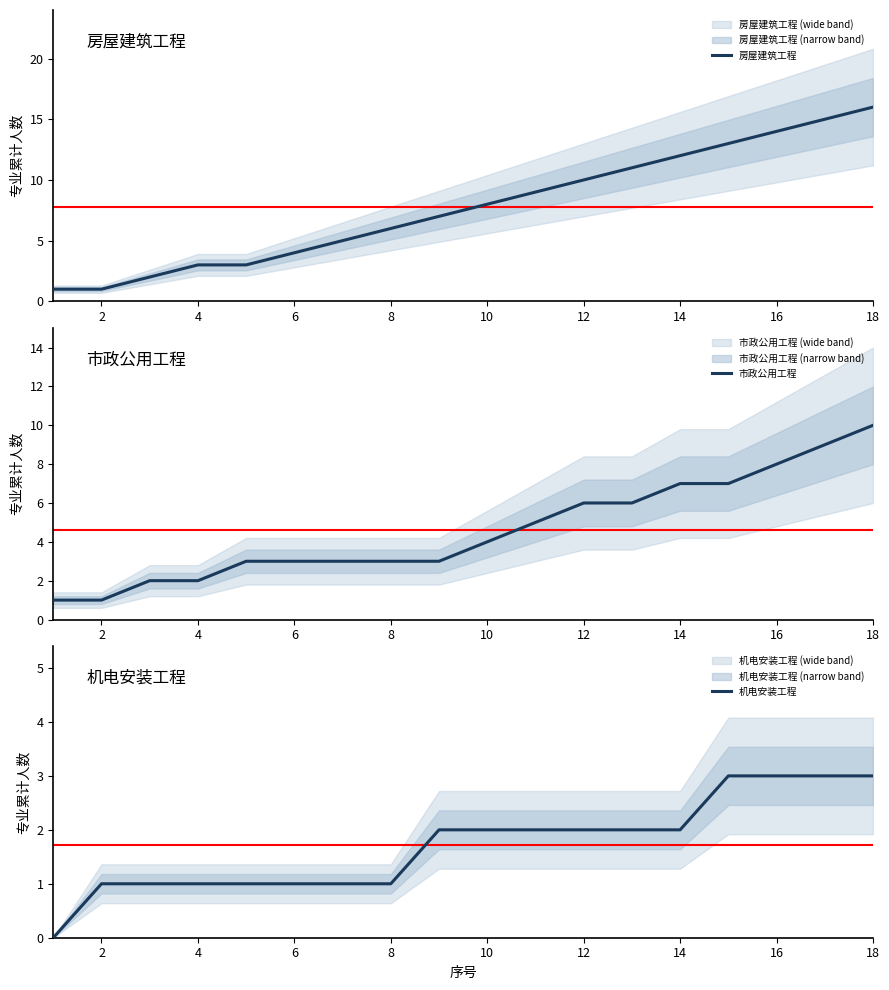

List the series in order of their peak value, lowest first.

机电安装工程, 市政公用工程, 房屋建筑工程